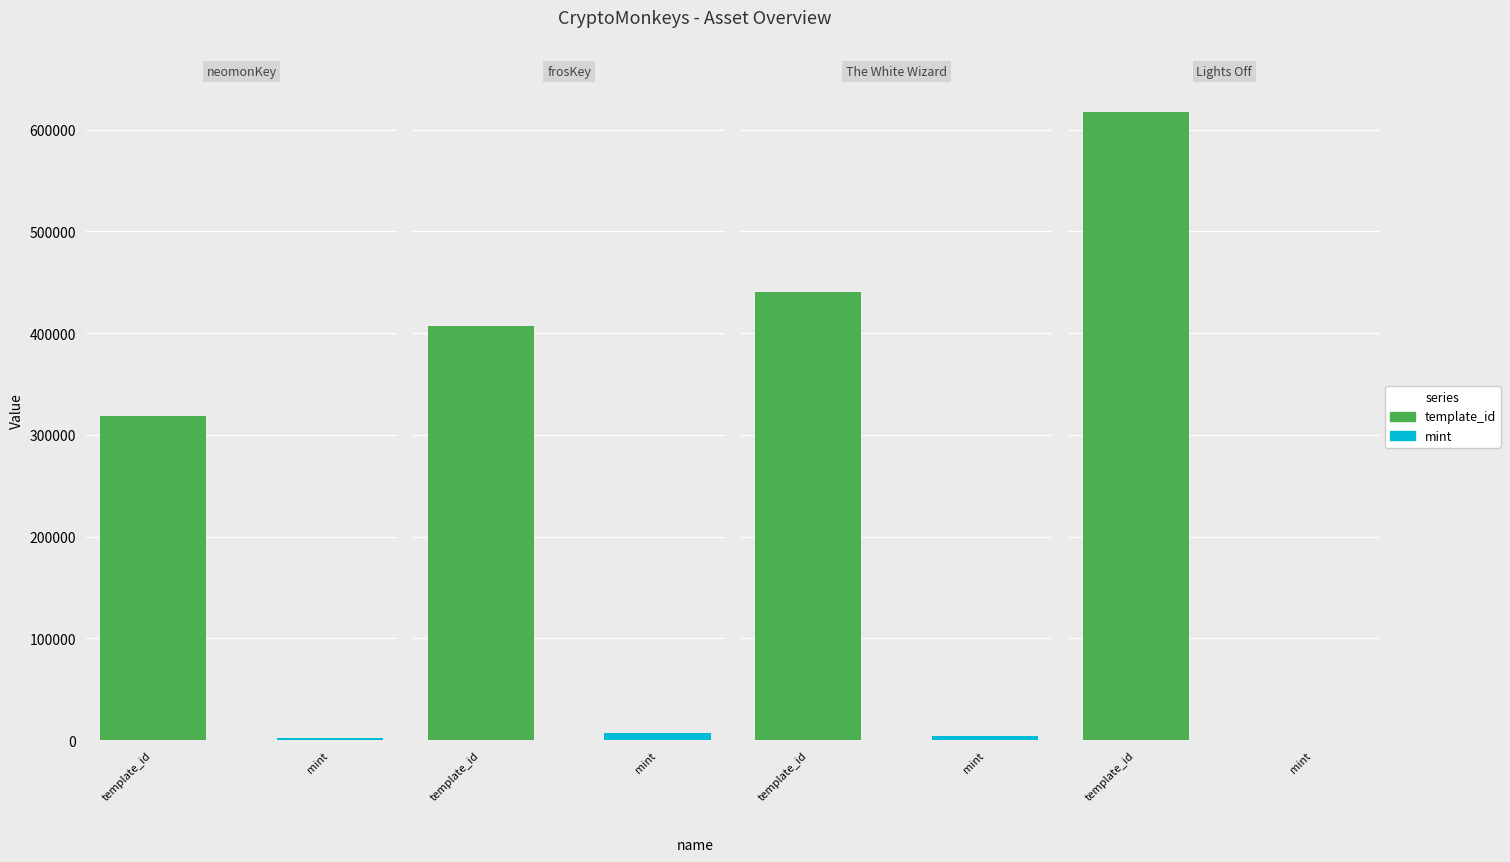

What is the sum of all mint values?

13082